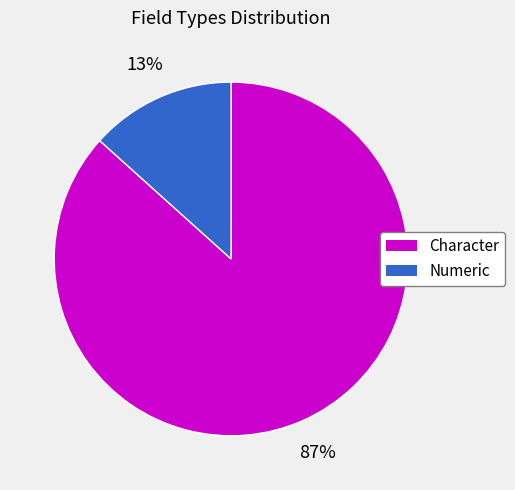

Is there any slice that represents more than half of the pie?

Yes